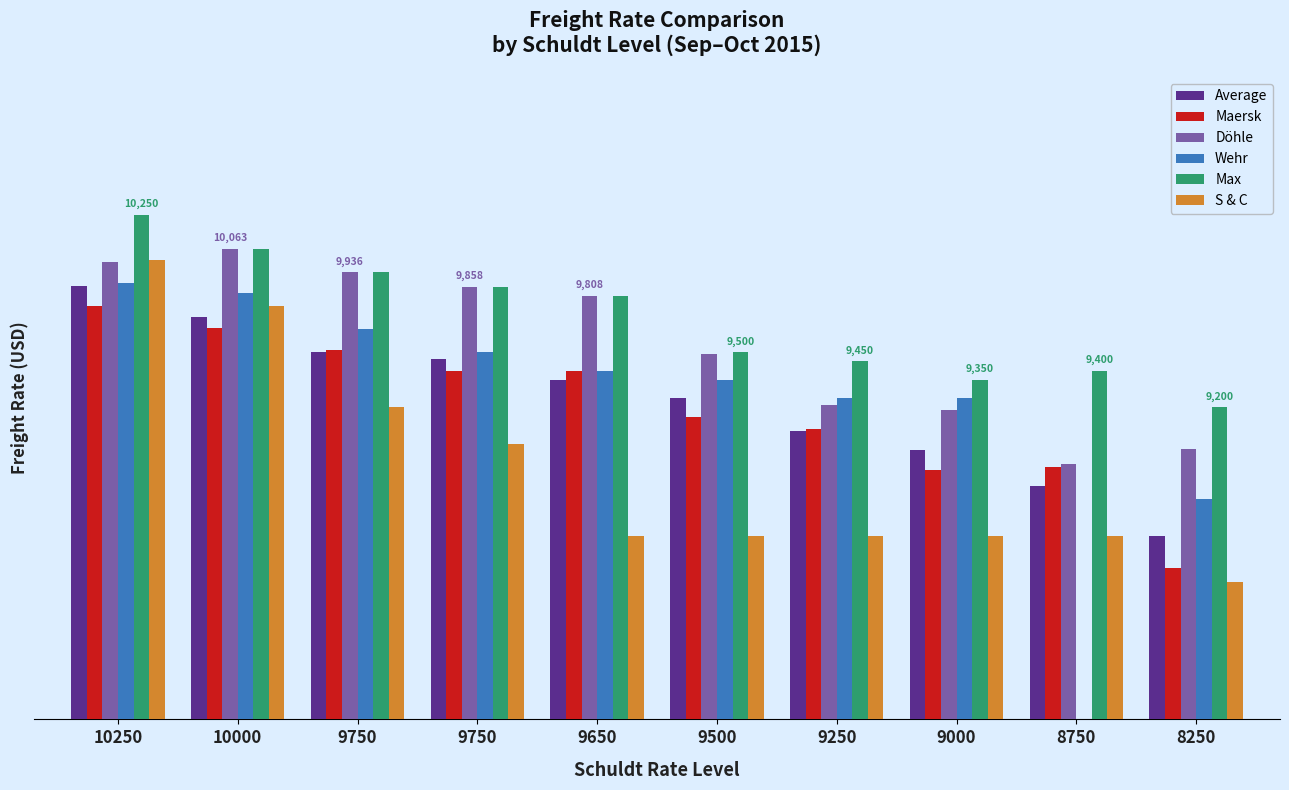

What is the spread (max minus min) of values at 10250?

498